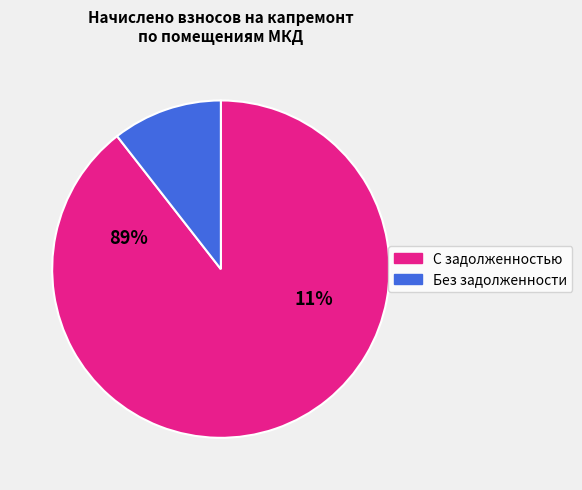

Is the sum of 1 and 8 greater than half?

No